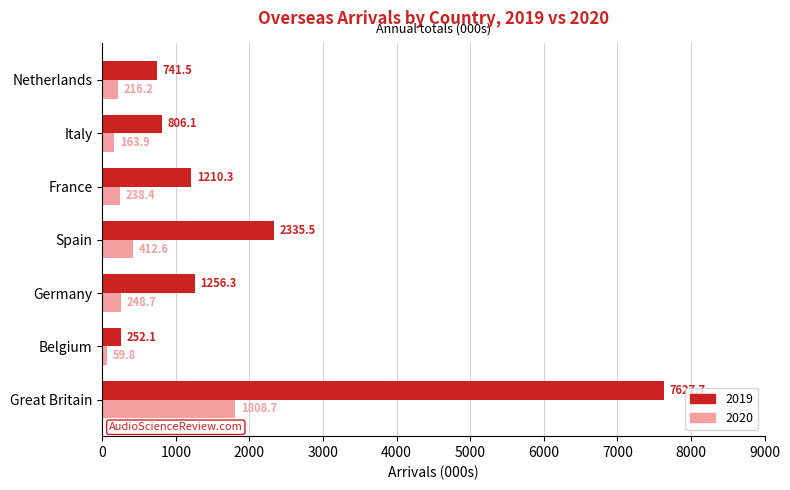

Where is 2019 nearest to the value 3939?

Spain